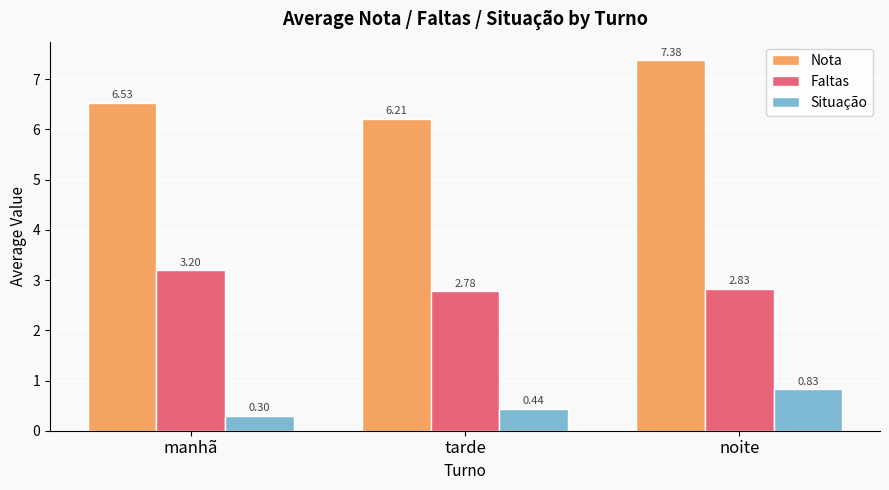

Which series has the widest spread of values?

Nota